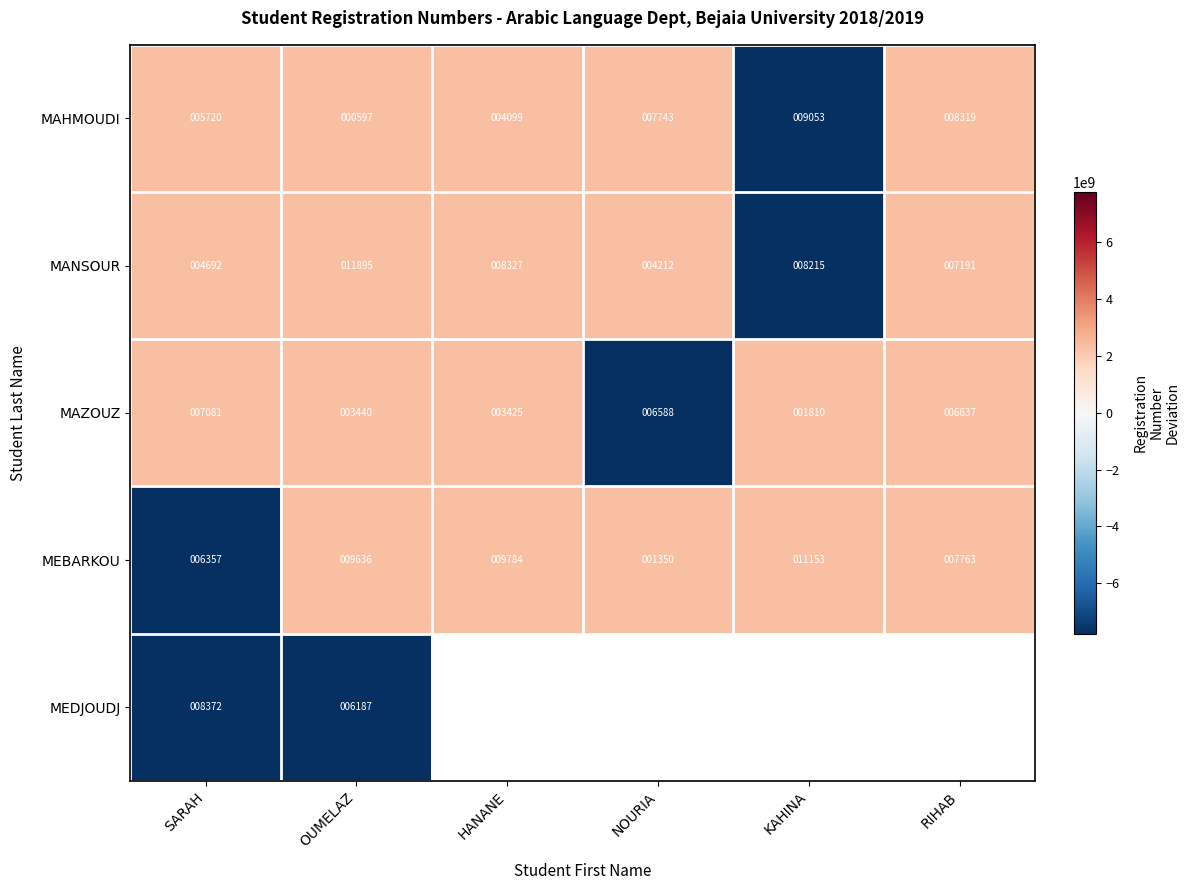

Is the value of MEBARKOU at HANANE greater than the value of MAHMOUDI at RIHAB?

Yes